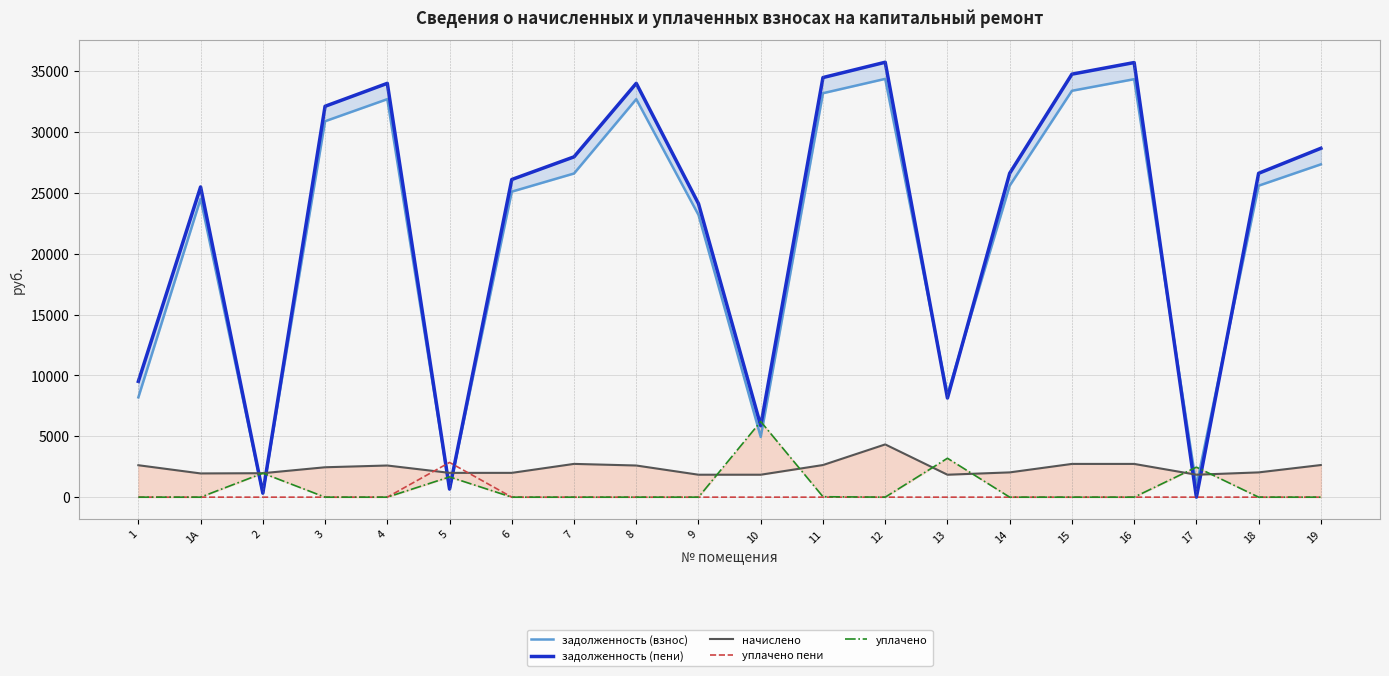

What is the difference between the highest and lowest values at 9?

24117.3